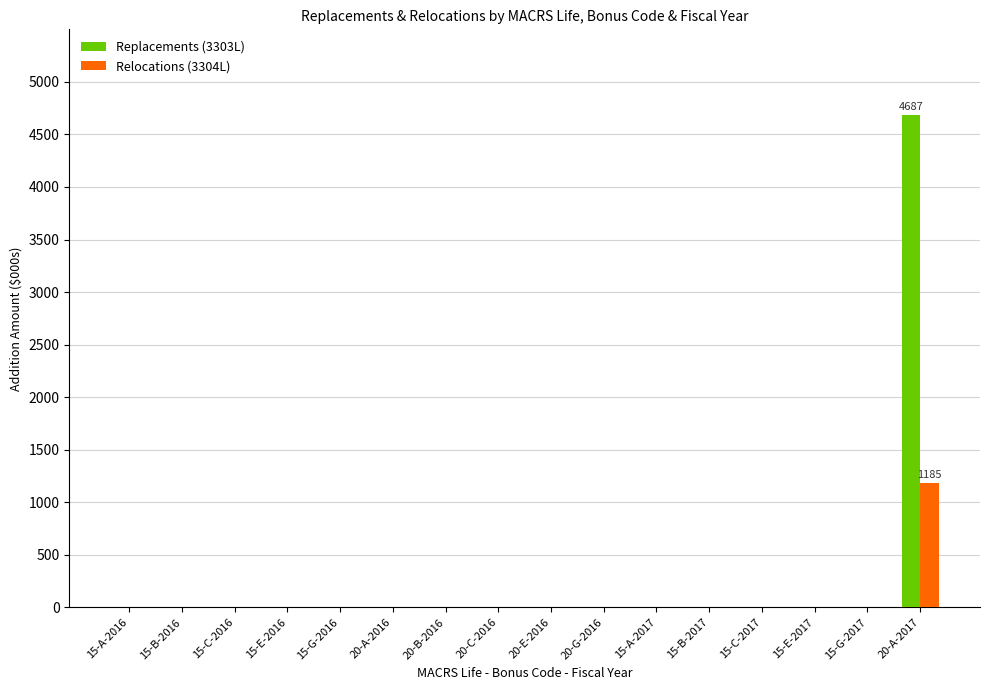

The Relocations (3304L) series shows -566.9 at 15-C-2016. True or false?

False